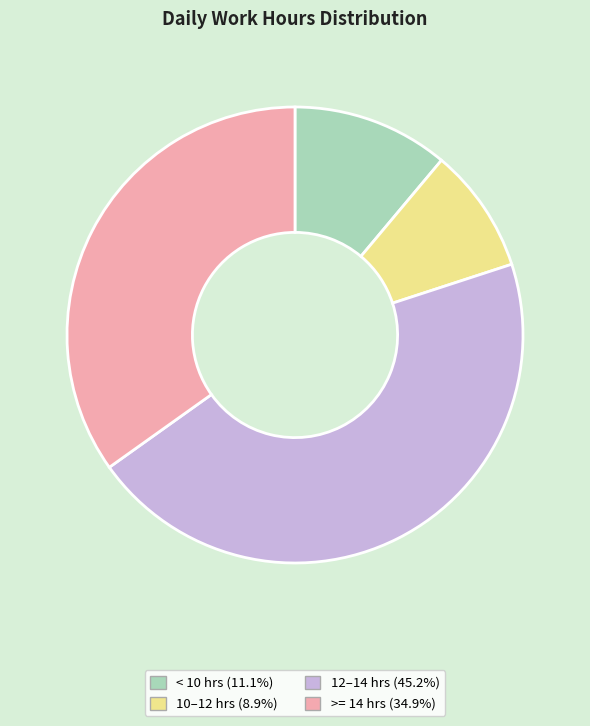

Does any single category account for the majority?

No